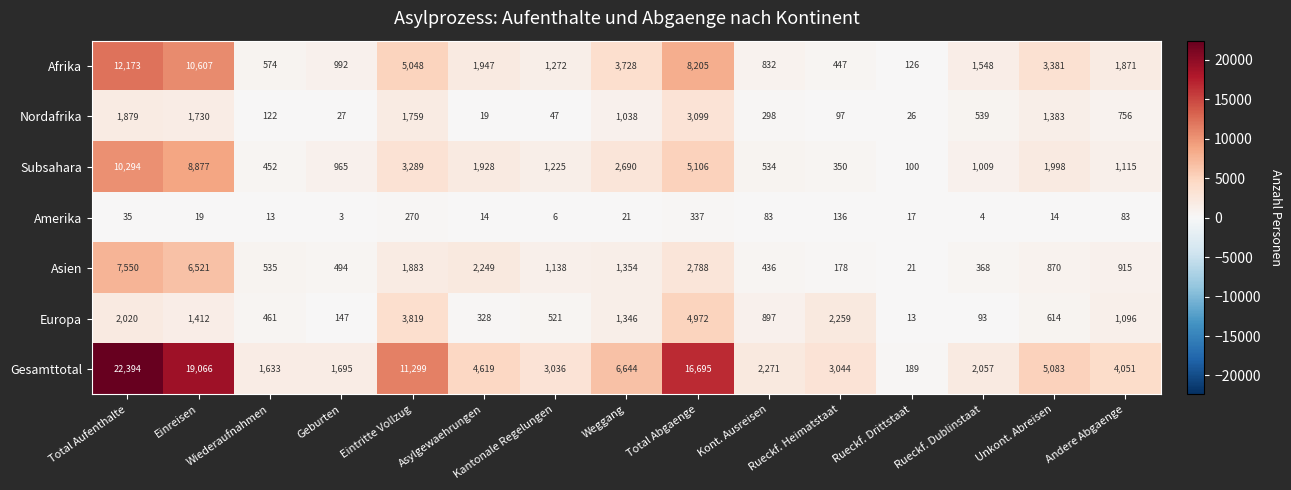

At how many categories does at least one series exceed 2992?

10